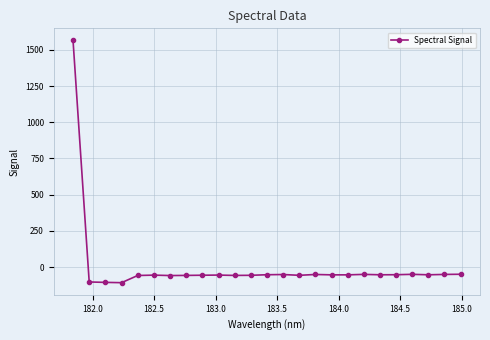

True or false: the data has more than 0 interior local peaks.

True